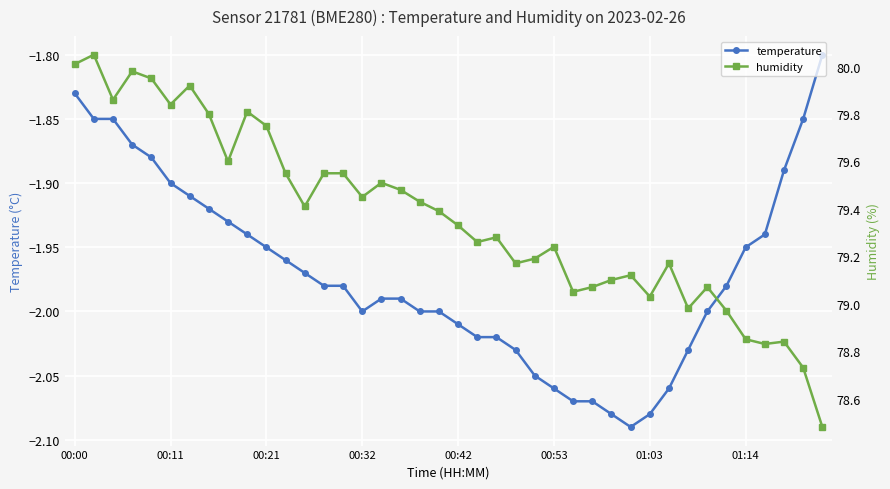

True or false: temperature and humidity cross at least once.

False